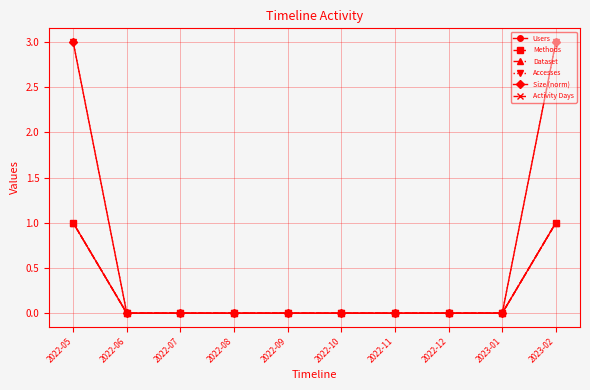

Does the chart have visible grid lines?

Yes